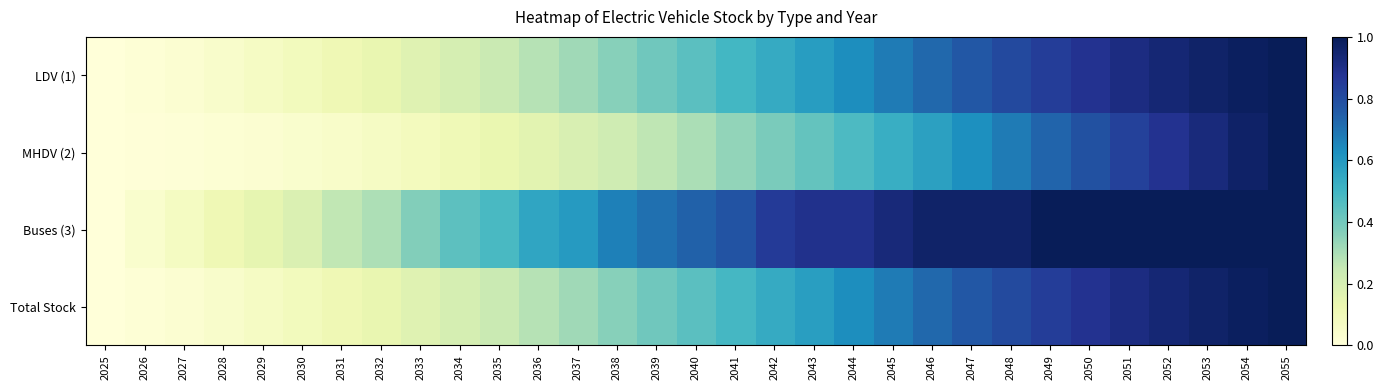

Between 2045 and 2054, which is larger?

2054